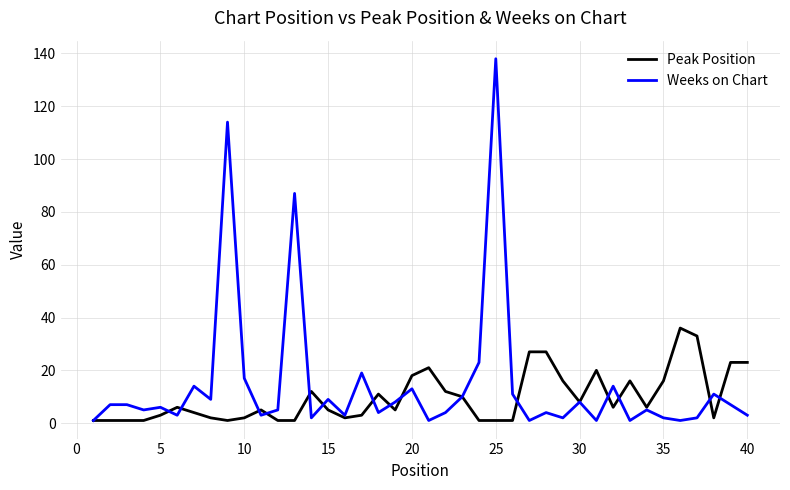

What is the highest value of the Peak Position series?

36